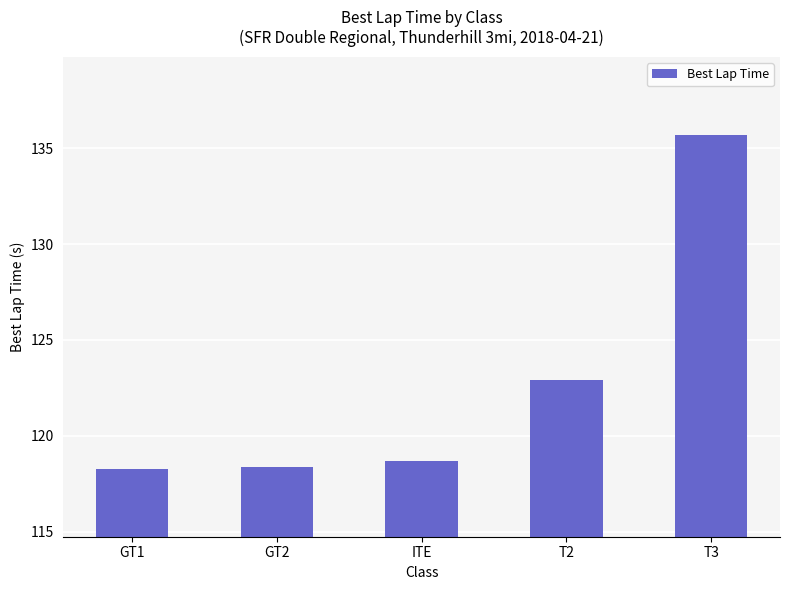

What is the smallest value displayed?

118.3